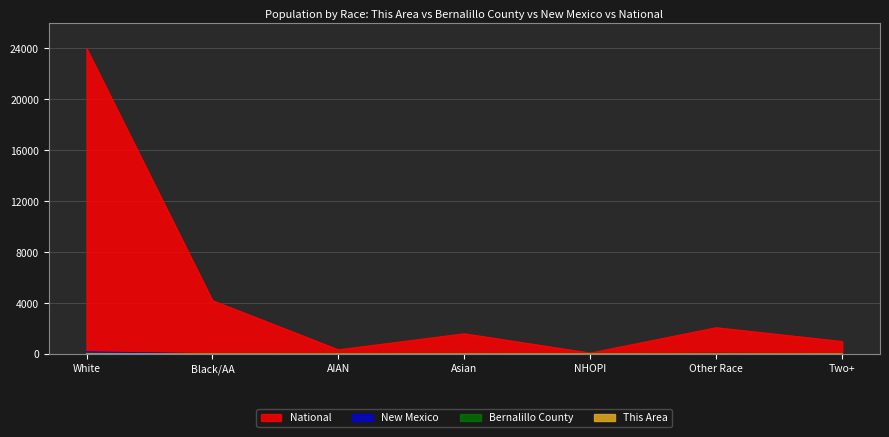

How many values in the New Mexico series exceed 8?

4